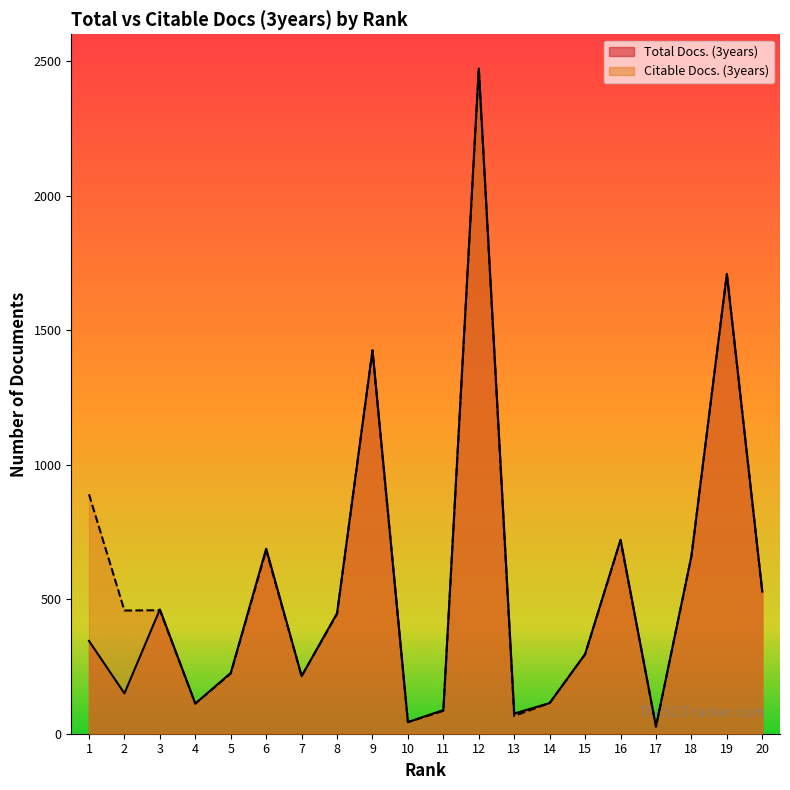

At how many categories does at least one series exceed 931?

3